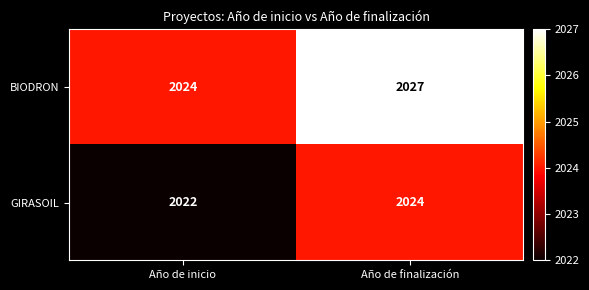

What is the difference between the highest and lowest values at Año de inicio?

2